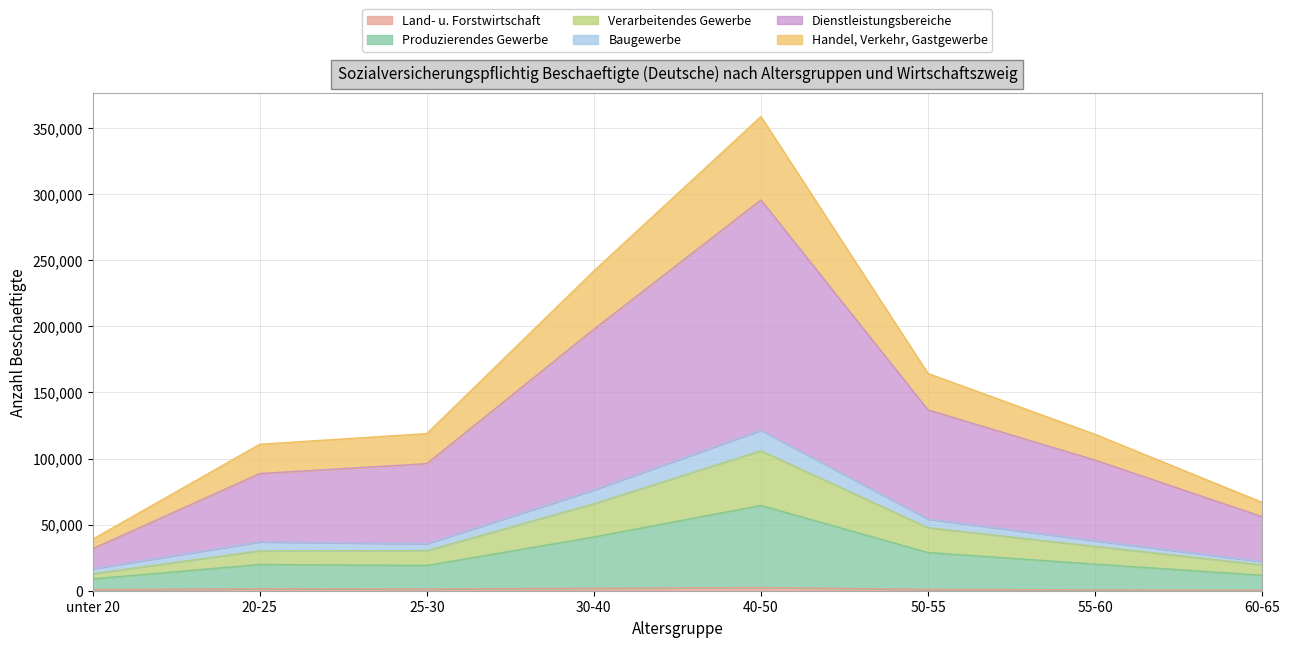

At which category is the sum across all series the highest?

40-50